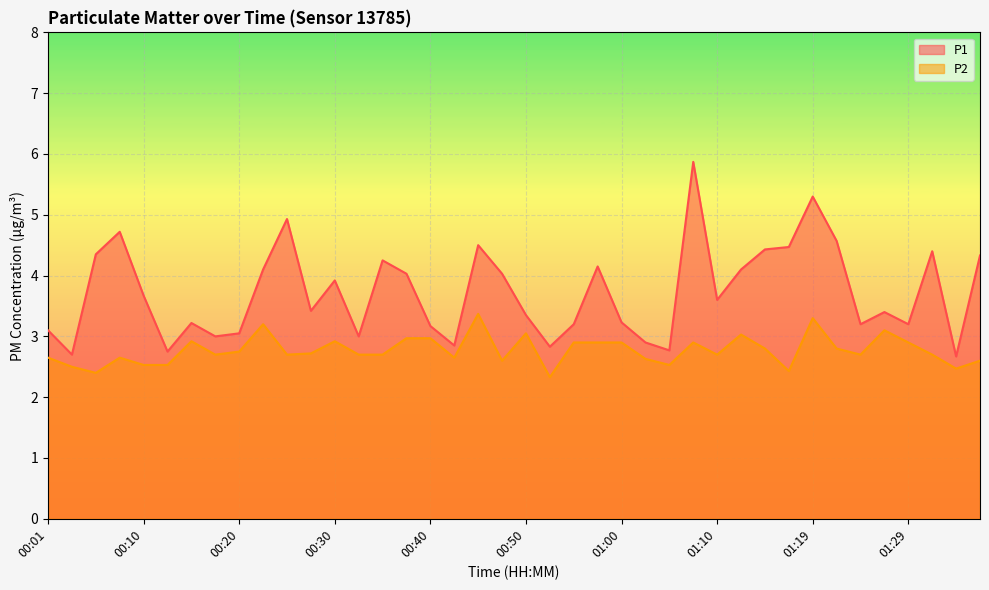

What are all the series names shown in the legend?

P1, P2